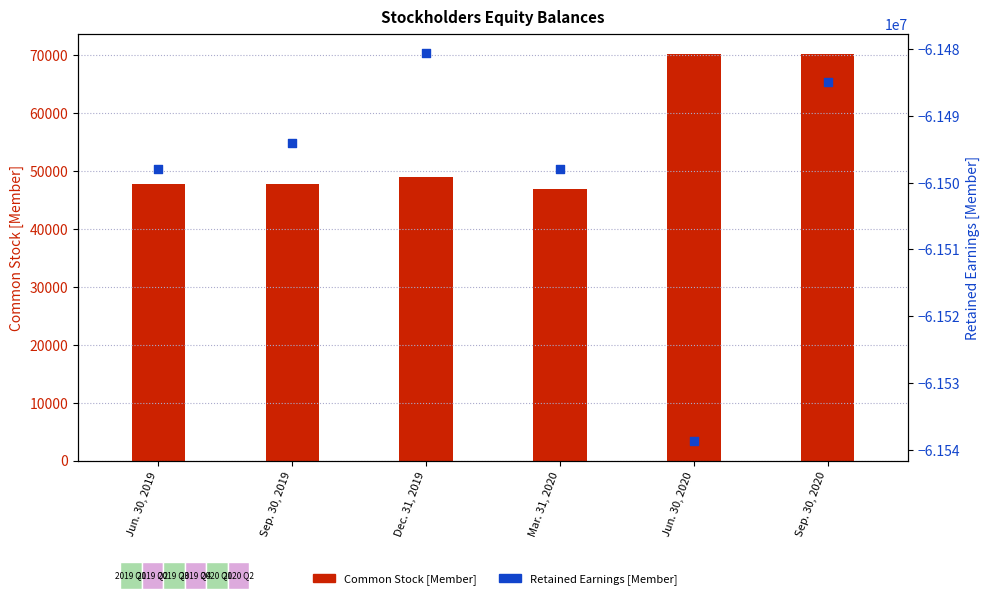

What is the total value across all series at Sep. 30, 2020?

-61414719